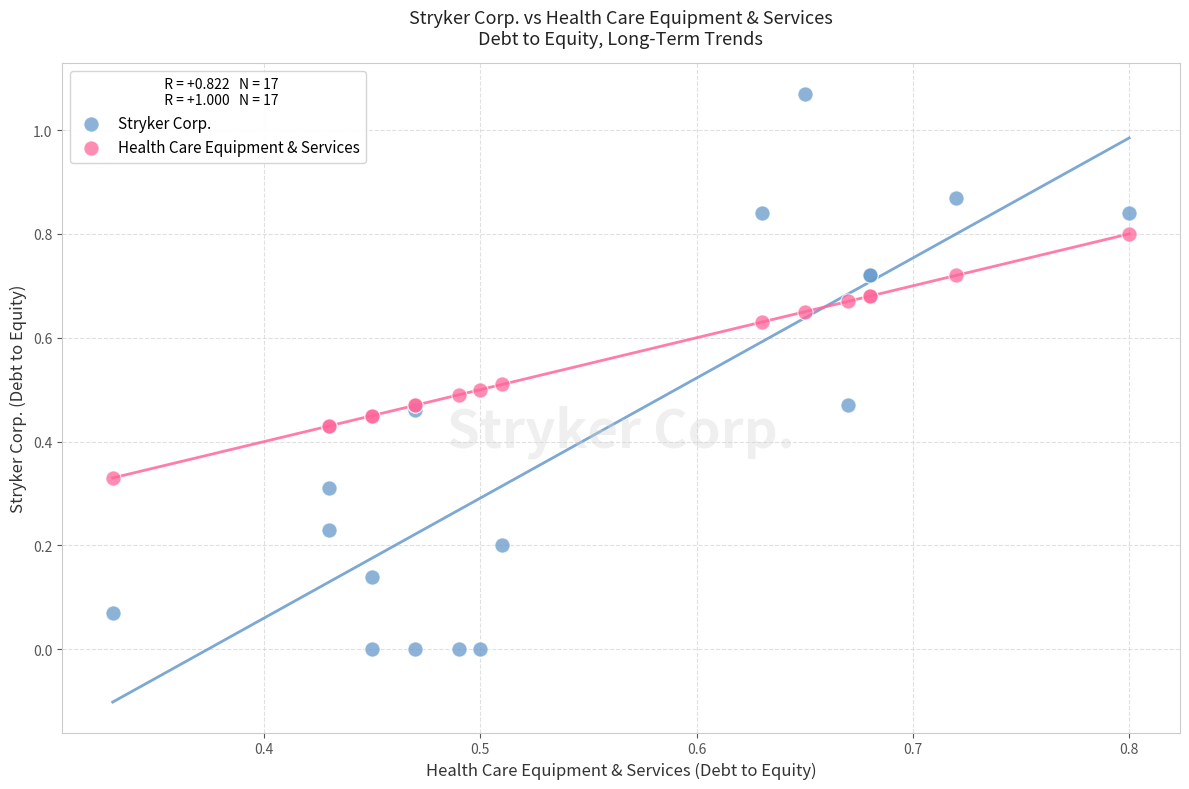

What are all the series names shown in the legend?

Stryker Corp., Health Care Equipment & Services